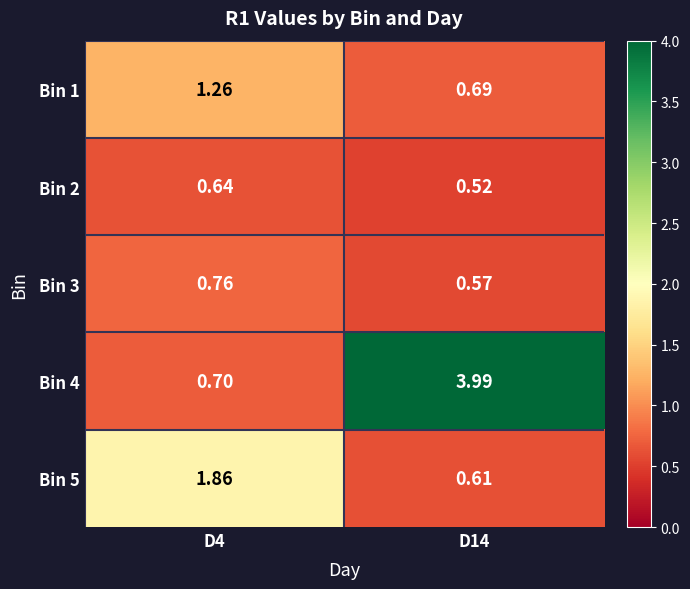

What is the maximum value shown in the chart?

4.0